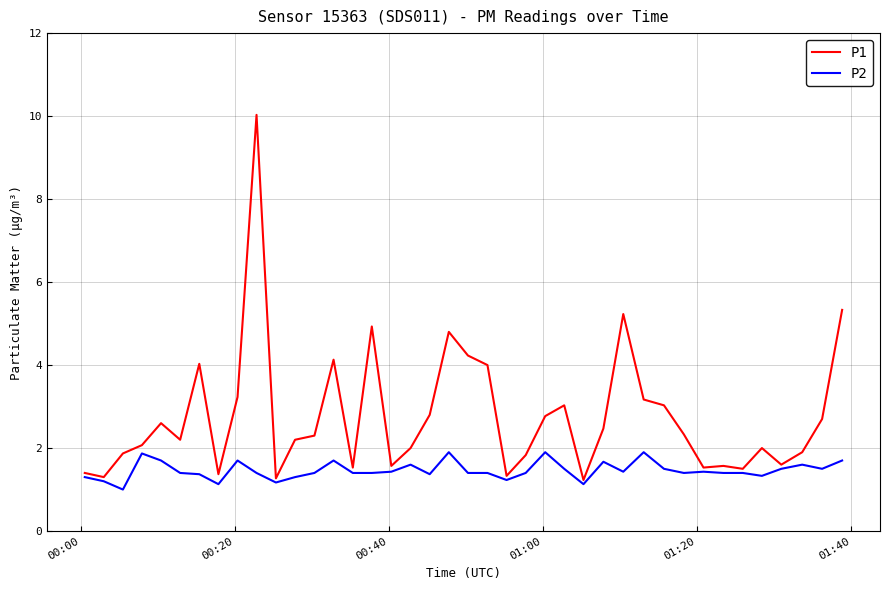

What is the greatest value displayed?

10.0